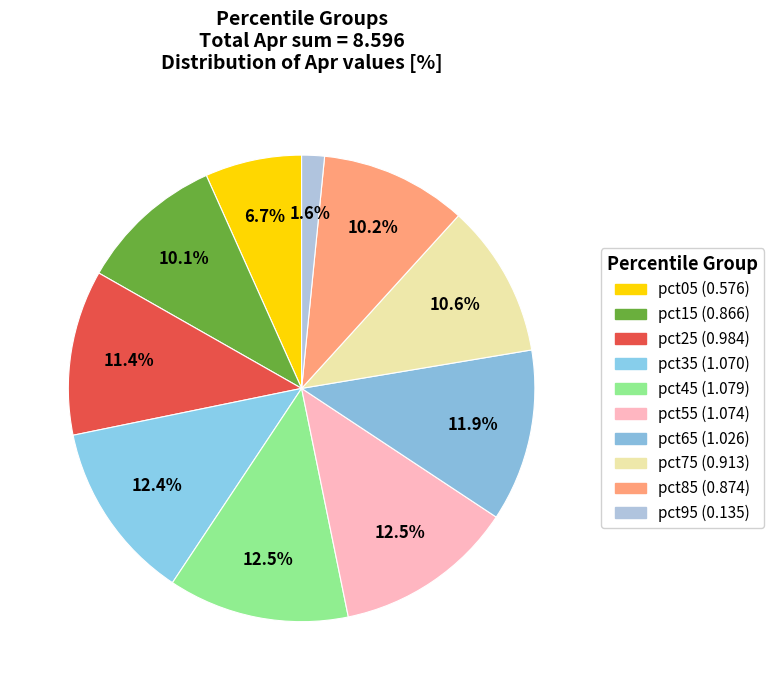

How many slices are in this pie chart?

10